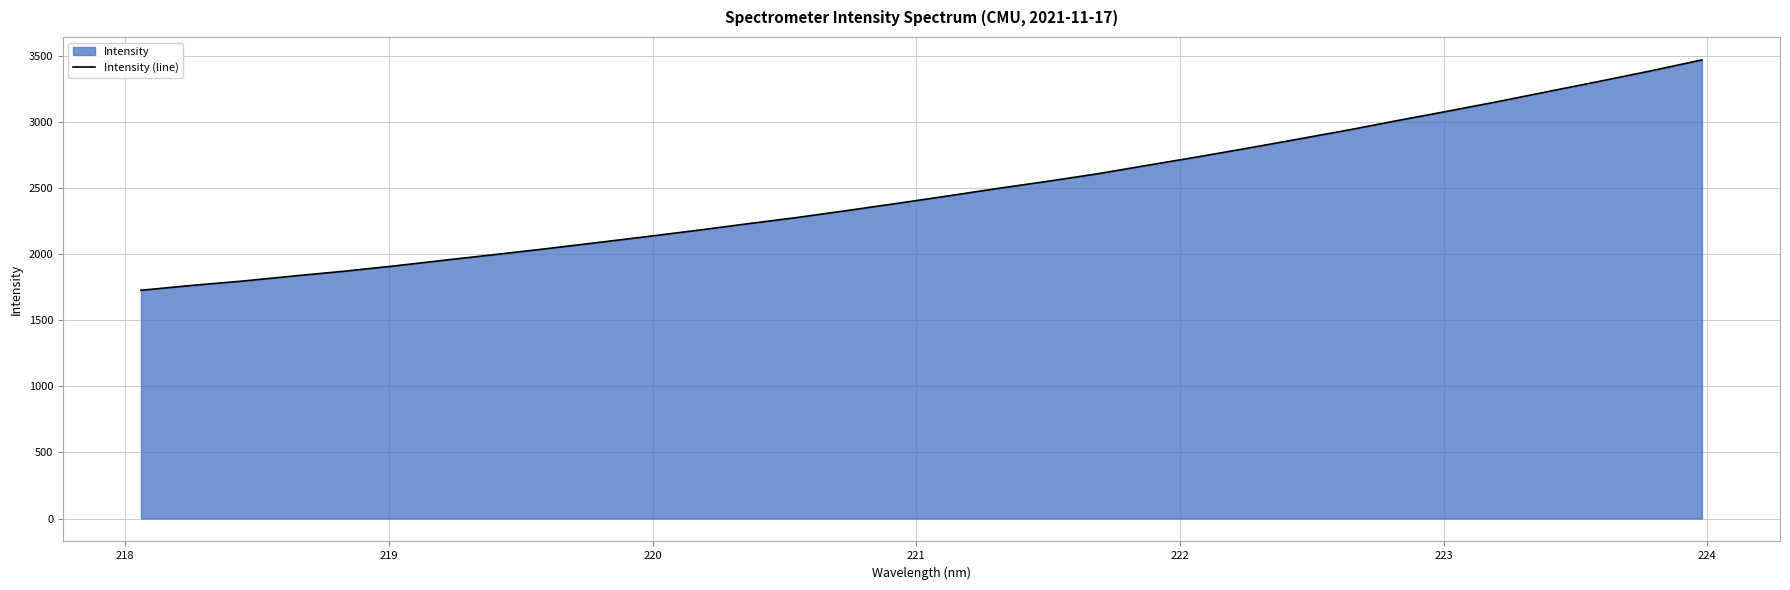

What is the maximum value shown in the chart?

3468.5